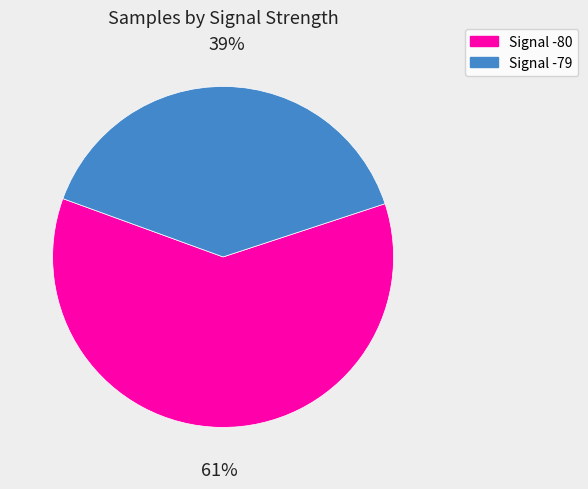

To the nearest percent, what is the average slice percentage?

50%